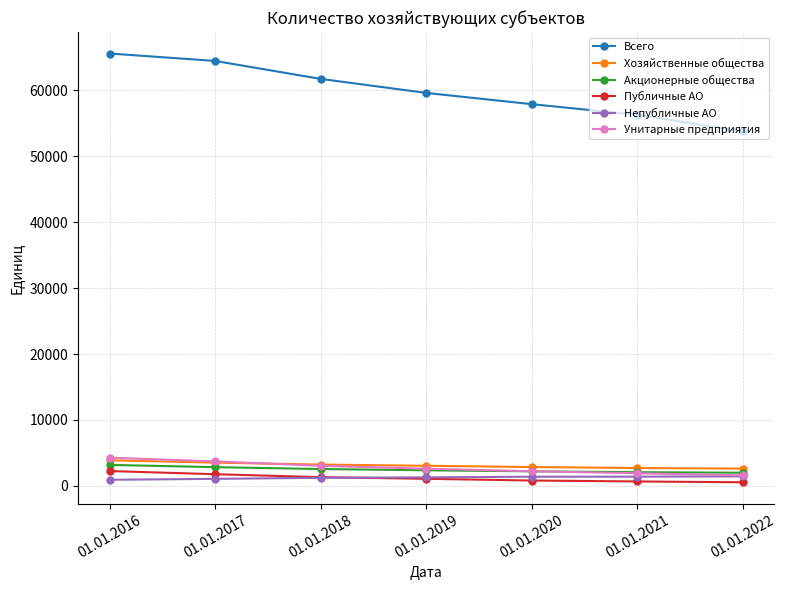

What is the value of the Унитарные предприятия point at the 4th from the left?

2608